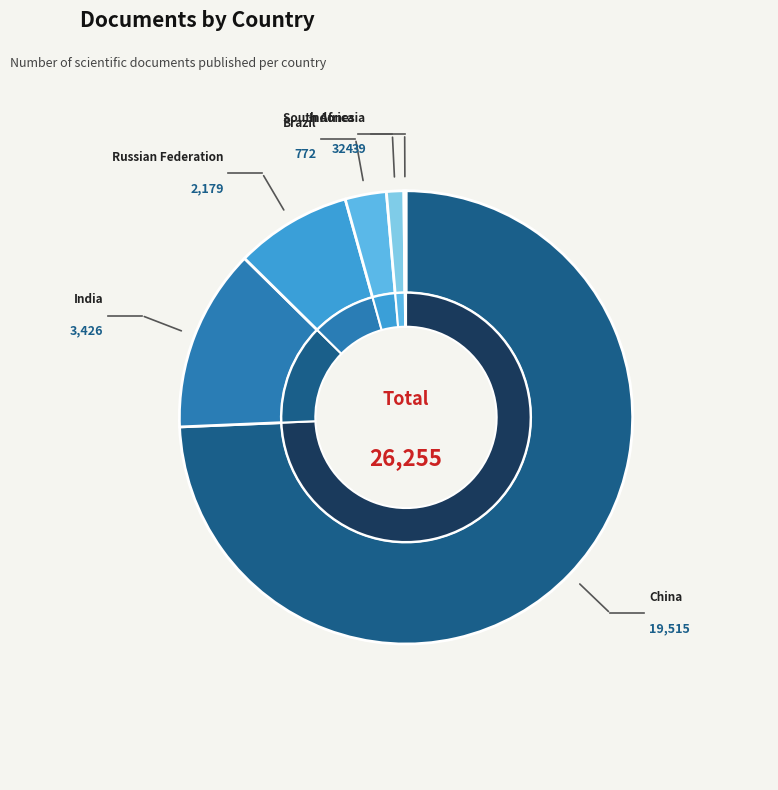

True or false: China accounts for 61% of the total.

False